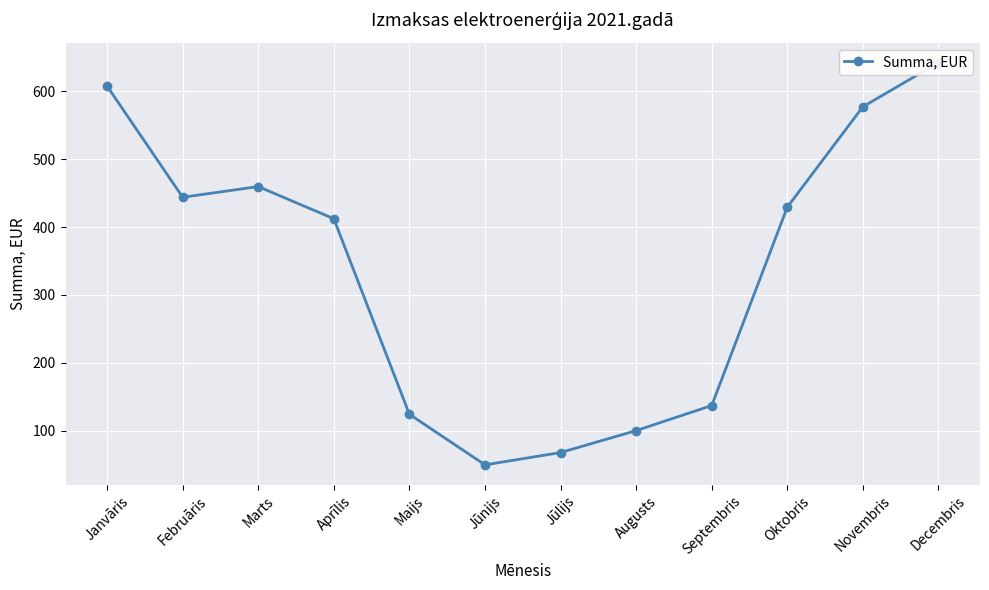

The value at Oktobris is 89.8. True or false?

False